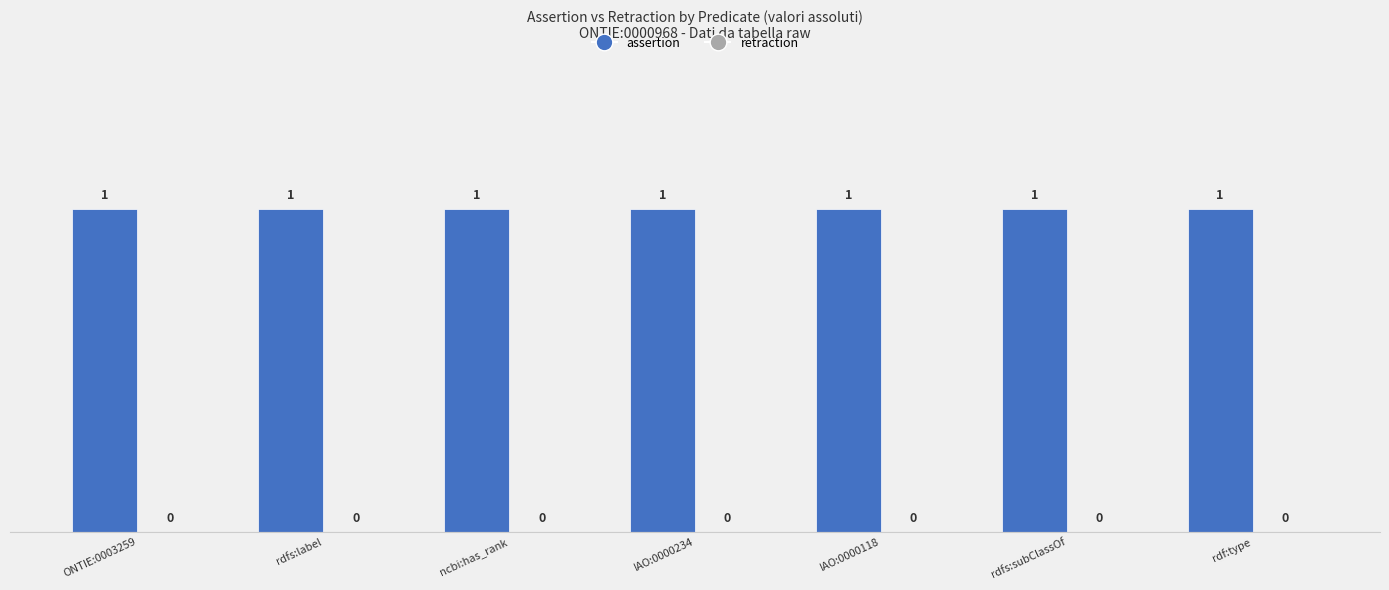

Does the chart contain stacked bars?

No